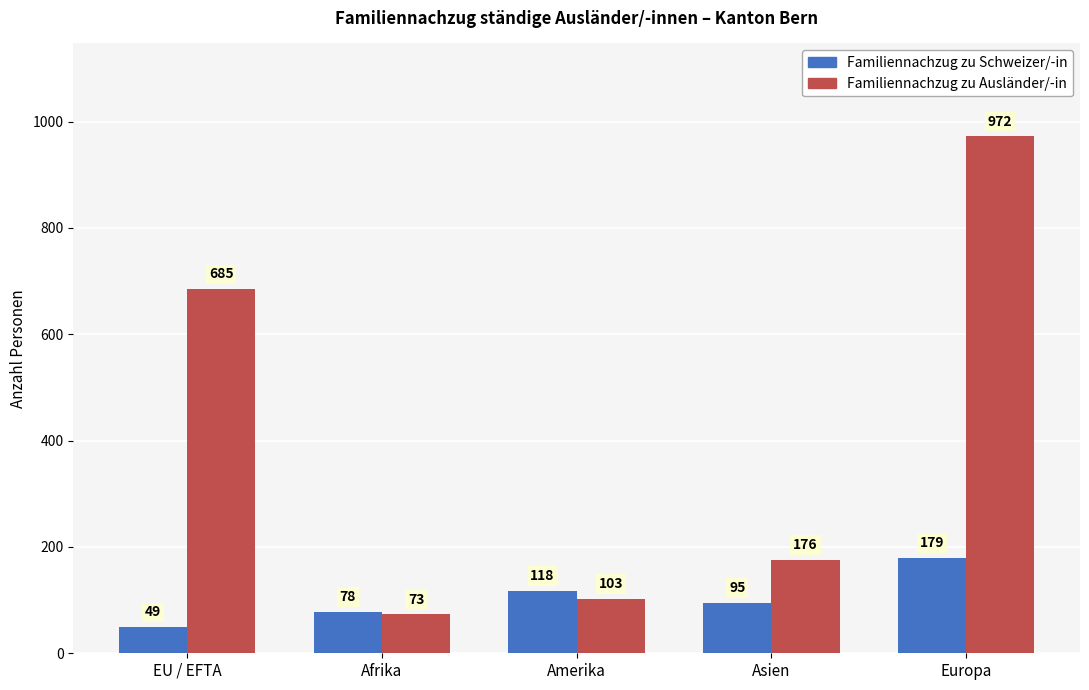

What is the difference between the second highest and minimum values in the Familiennachzug zu Schweizer/-in series?

69